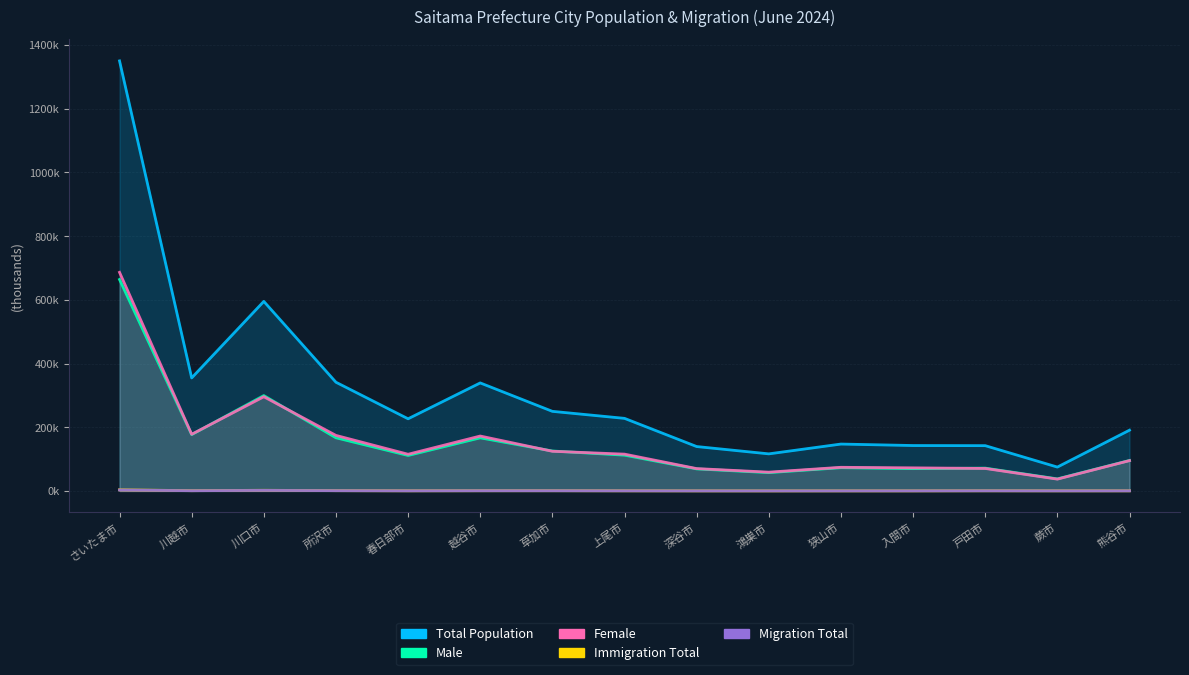

Reading right to left, extract all data points from this chart.

Total Population: 熊谷市=190.8	蕨市=74.9	戸田市=142.2	入間市=142.5	狭山市=147.2	鴻巣市=116.4	深谷市=139.4	上尾市=227.8	草加市=249.9	越谷市=339.1	春日部市=226.5	所沢市=341.2	川口市=595.1	川越市=354.8	さいたま市=1350.1
Male: 熊谷市=95.6	蕨市=37.9	戸田市=71.6	入間市=70.0	狭山市=73.0	鴻巣市=57.4	深谷市=69.2	上尾市=112.3	草加市=125.4	越谷市=166.7	春日部市=111.4	所沢市=166.9	川口市=299.3	川越市=176.9	さいたま市=663.8
Female: 熊谷市=95.1	蕨市=37.1	戸田市=70.6	入間市=72.5	狭山市=74.2	鴻巣市=59.0	深谷市=70.2	上尾市=115.5	草加市=124.5	越谷市=172.4	春日部市=115.1	所沢市=174.3	川口市=295.7	川越市=177.9	さいたま市=686.3
Immigration Total: 熊谷市=0.4	蕨市=0.4	戸田市=0.5	入間市=0.3	狭山市=0.2	鴻巣市=0.2	深谷市=0.2	上尾市=0.4	草加市=0.7	越谷市=0.6	春日部市=0.5	所沢市=0.9	川口市=2.1	川越市=0.8	さいたま市=3.5
Migration Total: 熊谷市=0.3	蕨市=0.3	戸田市=0.4	入間市=0.3	狭山市=0.2	鴻巣市=0.2	深谷市=0.2	上尾市=0.4	草加市=0.6	越谷市=0.6	春日部市=0.4	所沢市=0.8	川口市=1.7	川越市=0.7	さいたま市=3.0